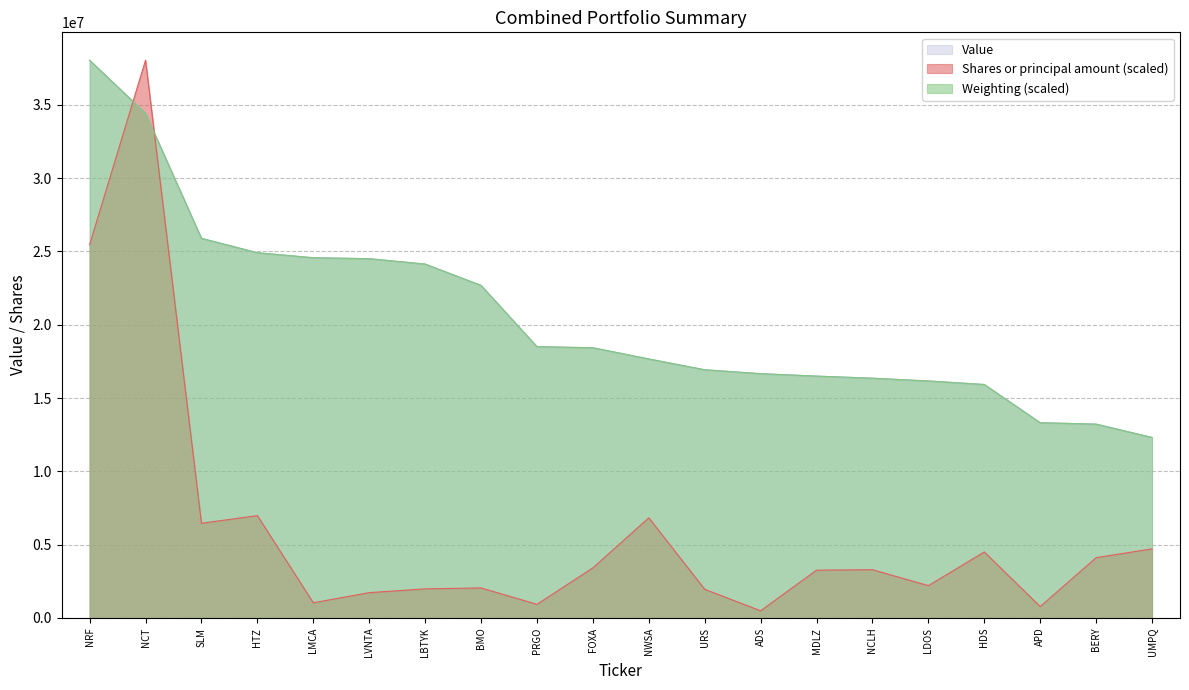

At which label does Weighting first exceed 18433123?

NRF